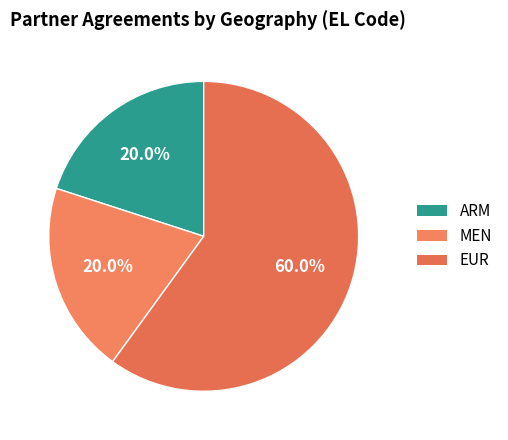

Count the number of slices in the pie.

3